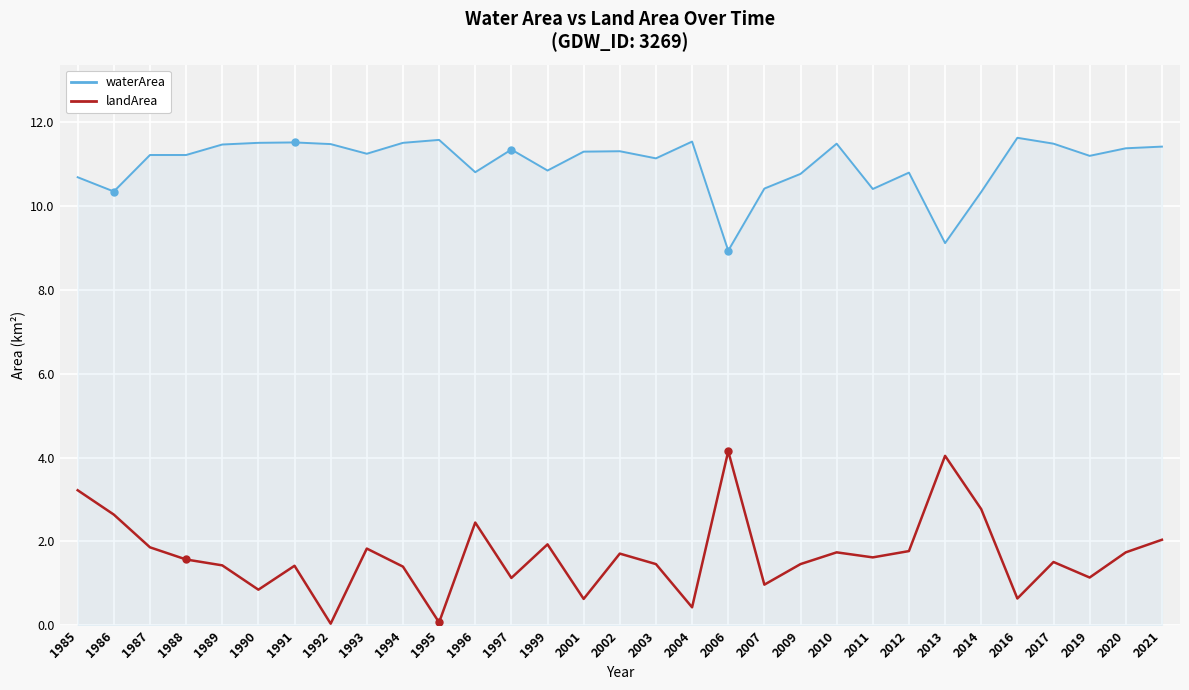

Which series has the widest spread of values?

landArea